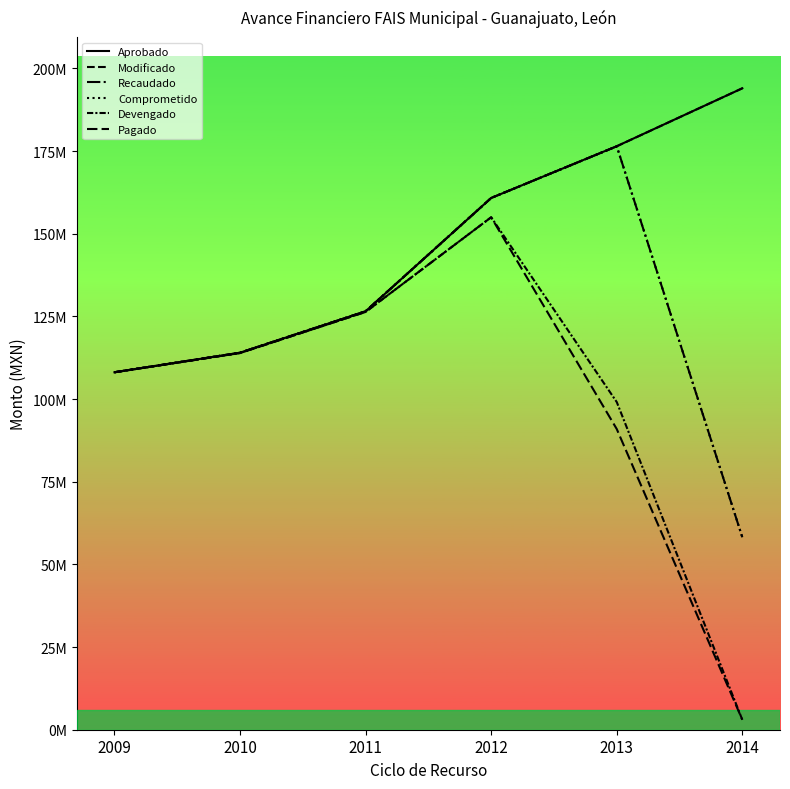

At how many categories does at least one series exceed 40665842?

6